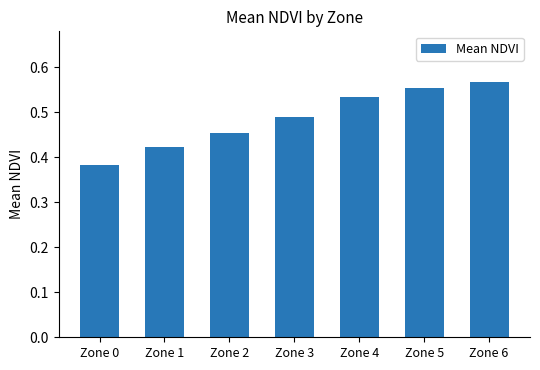

Which category has the lowest value across all series?

Zone 0